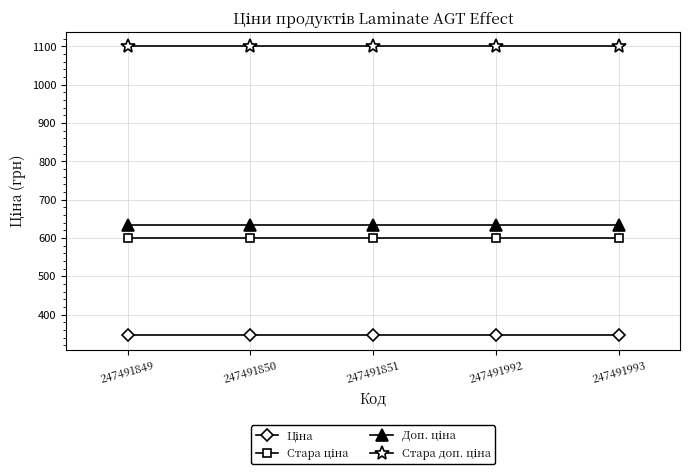

What is the difference between the highest and lowest values at 247491993?

754.4